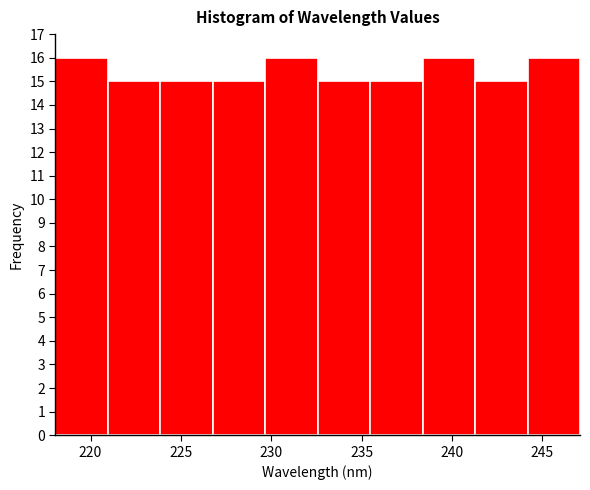

Reading left to right, transcribe this chart: for each bar, give the range it covers on the x-axis and its height. Neither the bar edges nor the heights are printed on the chart, so give them approximately, as read against the axes.

218.0 to 221.0: 16
221.0 to 224.0: 15
224.0 to 227.0: 15
227.0 to 229.5: 15
229.5 to 232.5: 16
232.5 to 235.5: 15
235.5 to 238.5: 15
238.5 to 241.5: 16
241.5 to 244.0: 15
244.0 to 247.0: 16